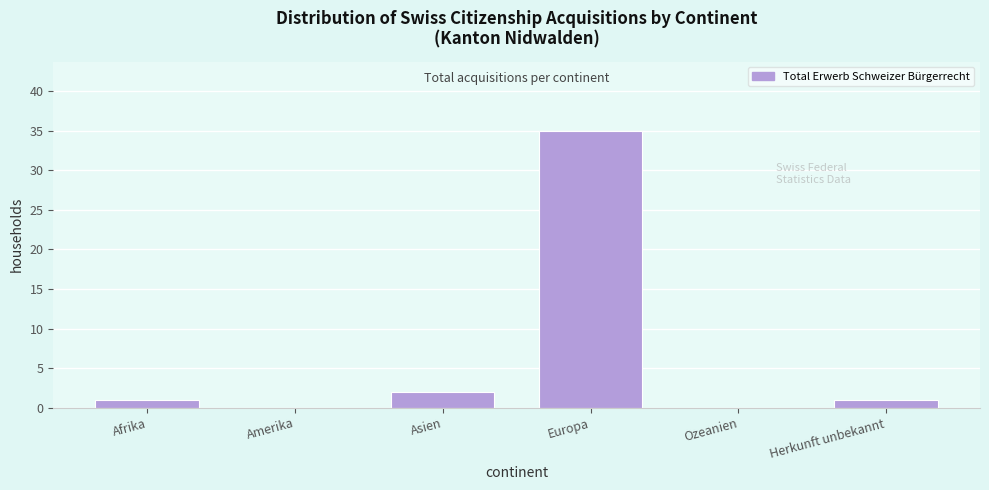

Reading right to left, what are all the values shown in this chart?

Herkunft unbekannt=1	Ozeanien=0	Europa=35	Asien=2	Amerika=0	Afrika=1